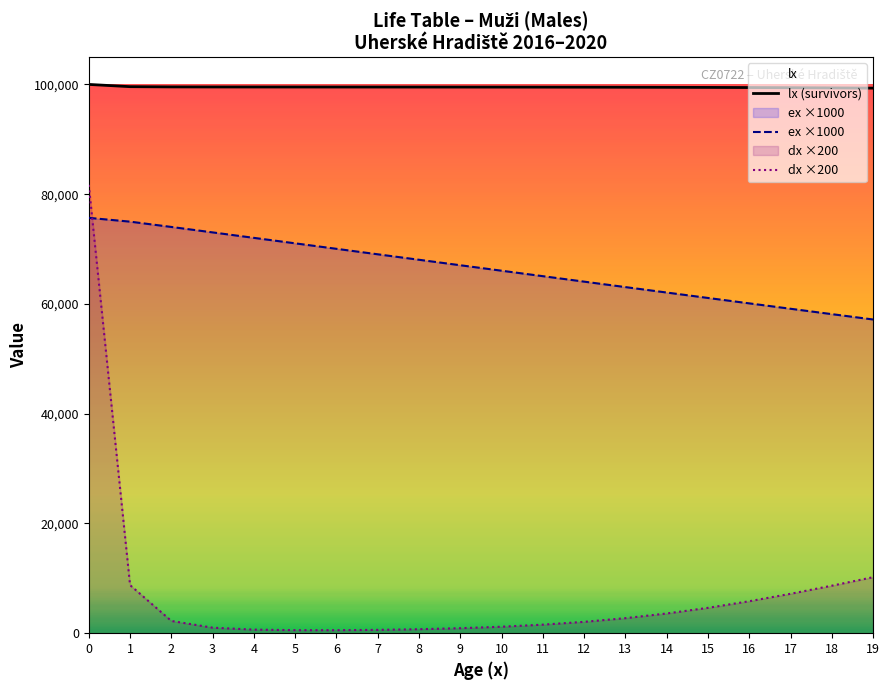

Which series has the largest range (max minus min)?

dx ×200